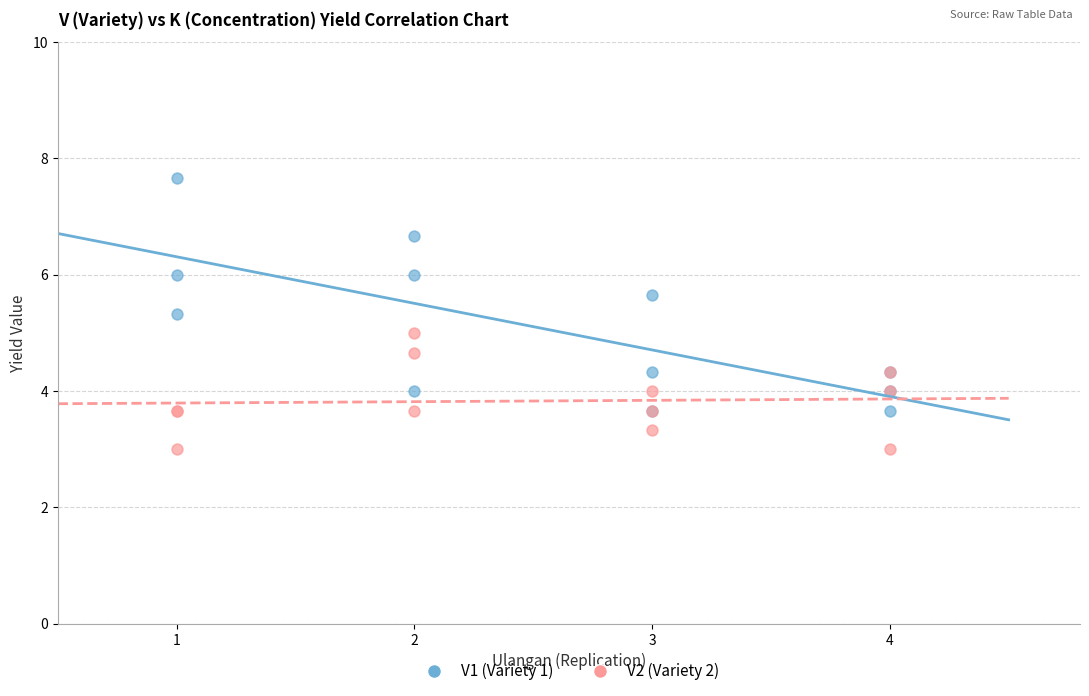

Which series reaches the maximum Y coordinate?

V1 (Variety 1)